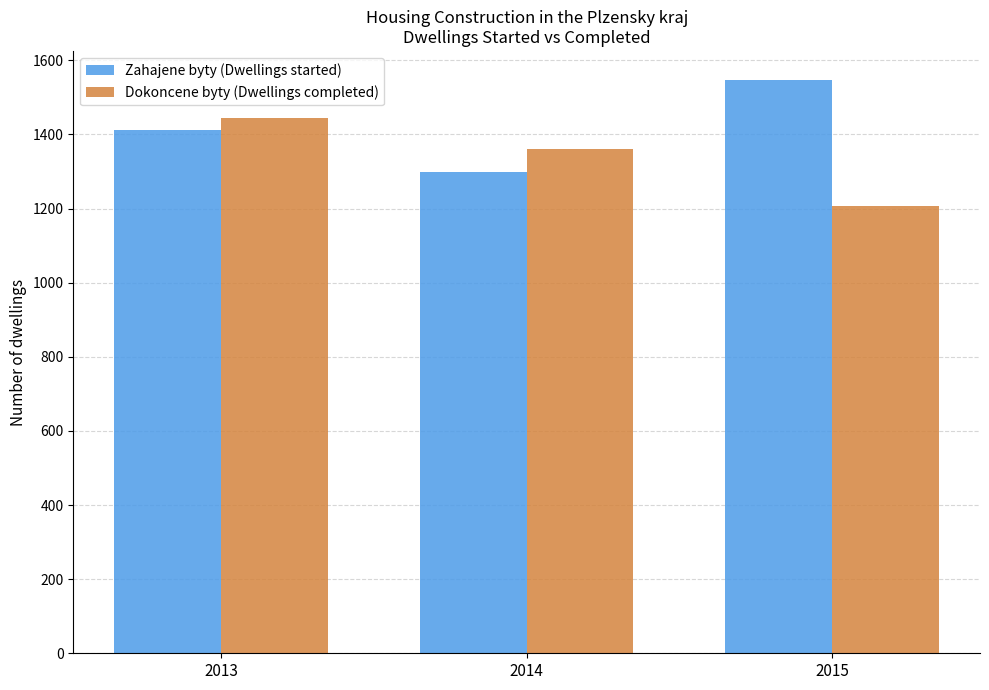

What is the difference between the Zahajene byty (Dwellings started) values at 2013 and 2014?

113